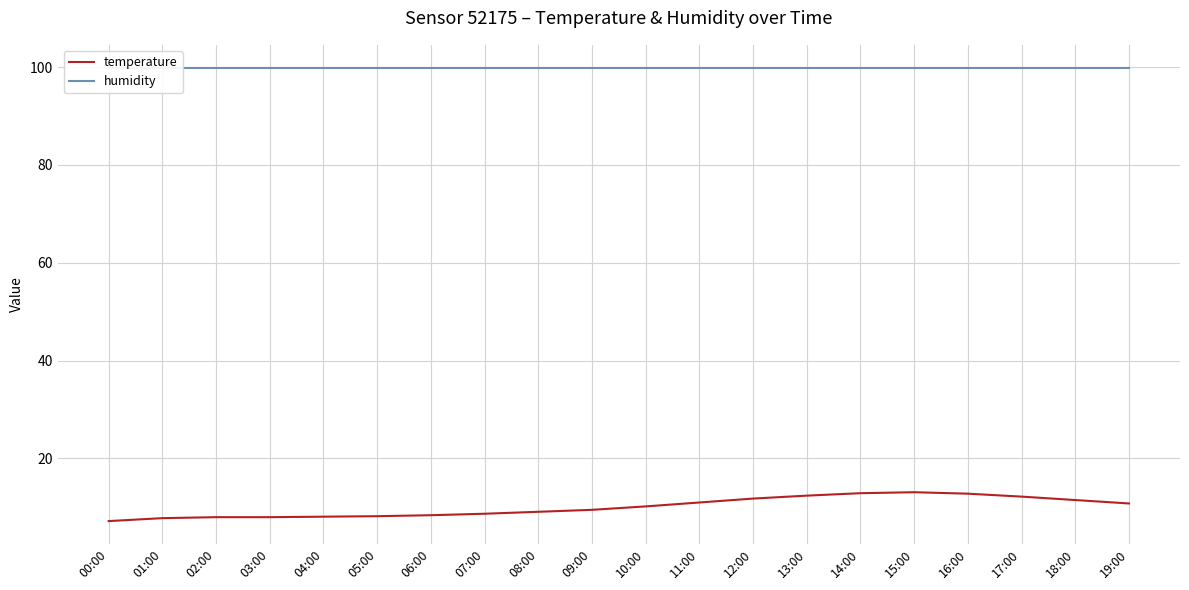

Which category has the lowest value in the temperature series?

00:00